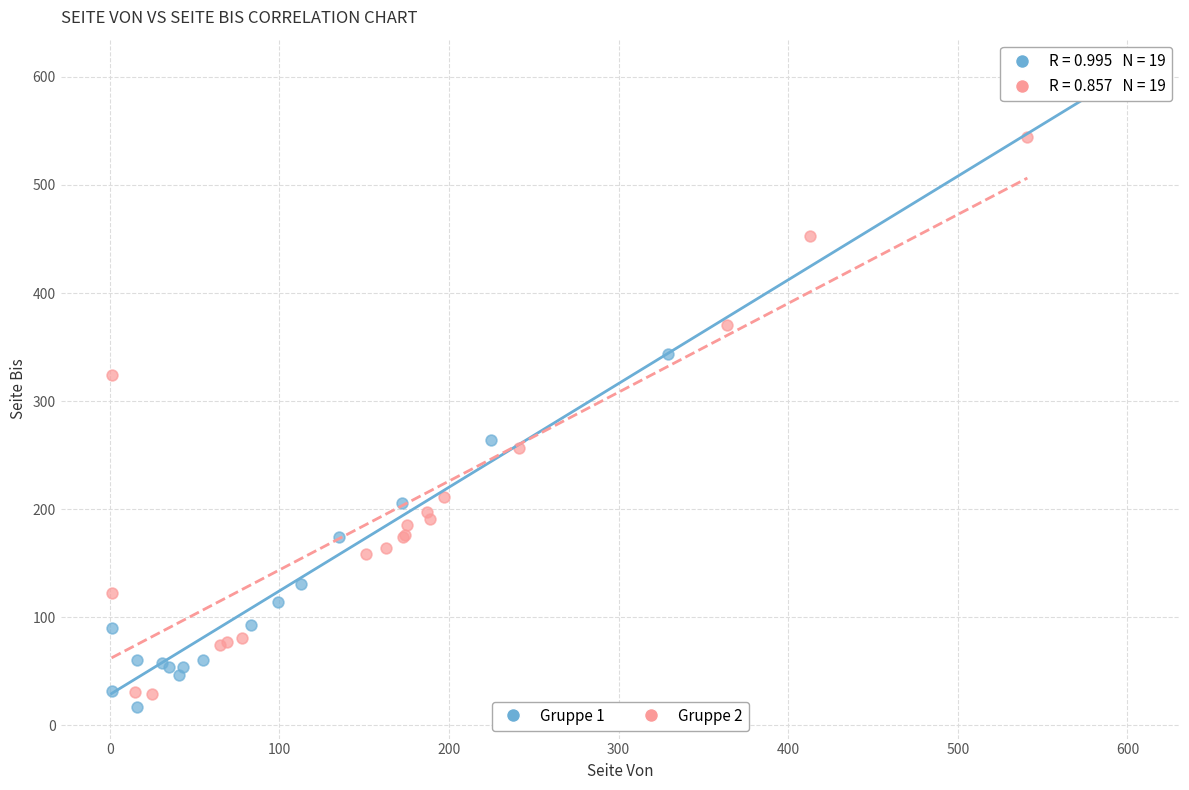

Which series reaches the maximum Y coordinate?

Gruppe 1